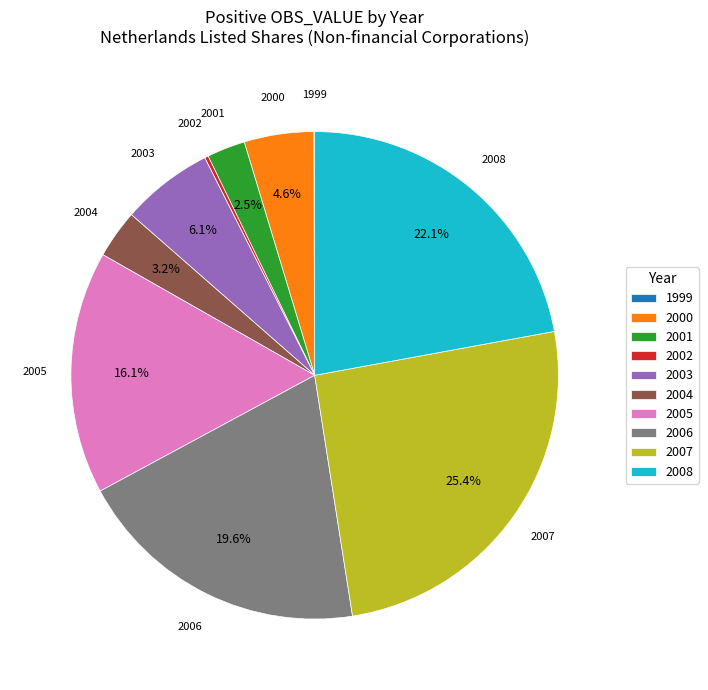

What is the largest slice in the pie chart?

2007